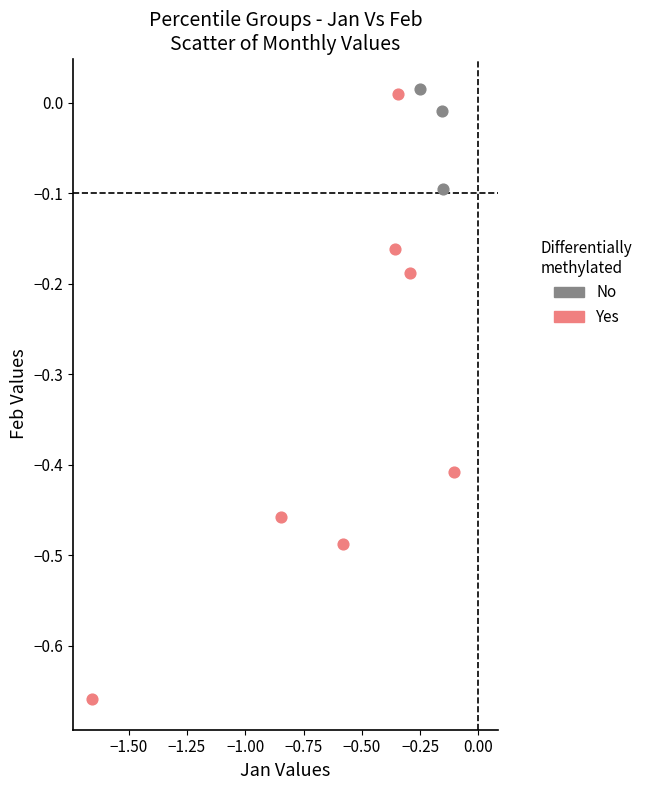

Which series has the largest Y range (max minus min)?

Yes